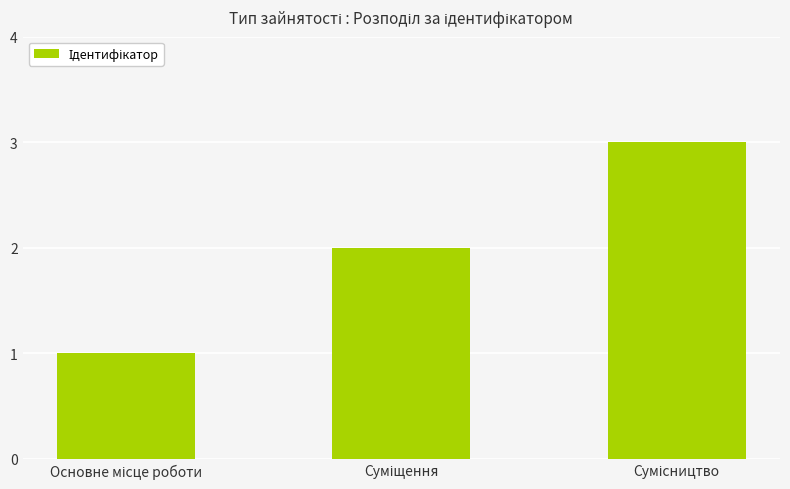

Count the values in the range 1 to 3.

3